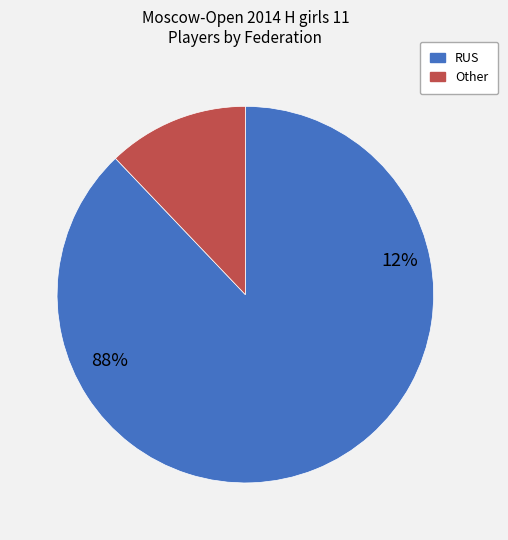

Between Other and RUS, which is larger?

RUS